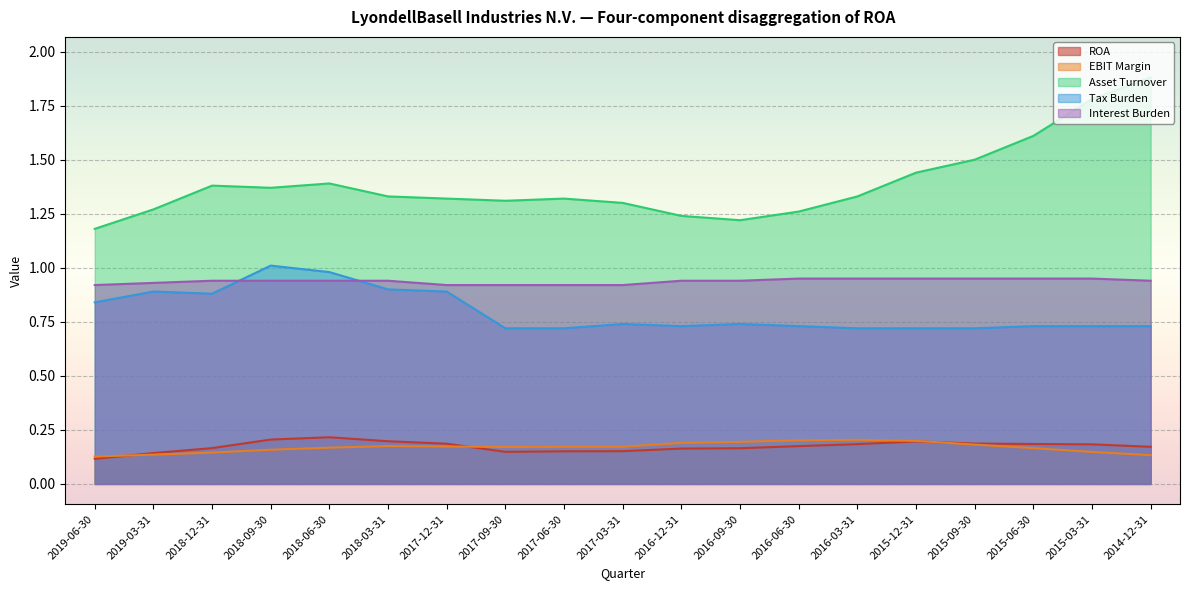

True or false: ROA has a value of 0.1 at 2015-06-30.

False